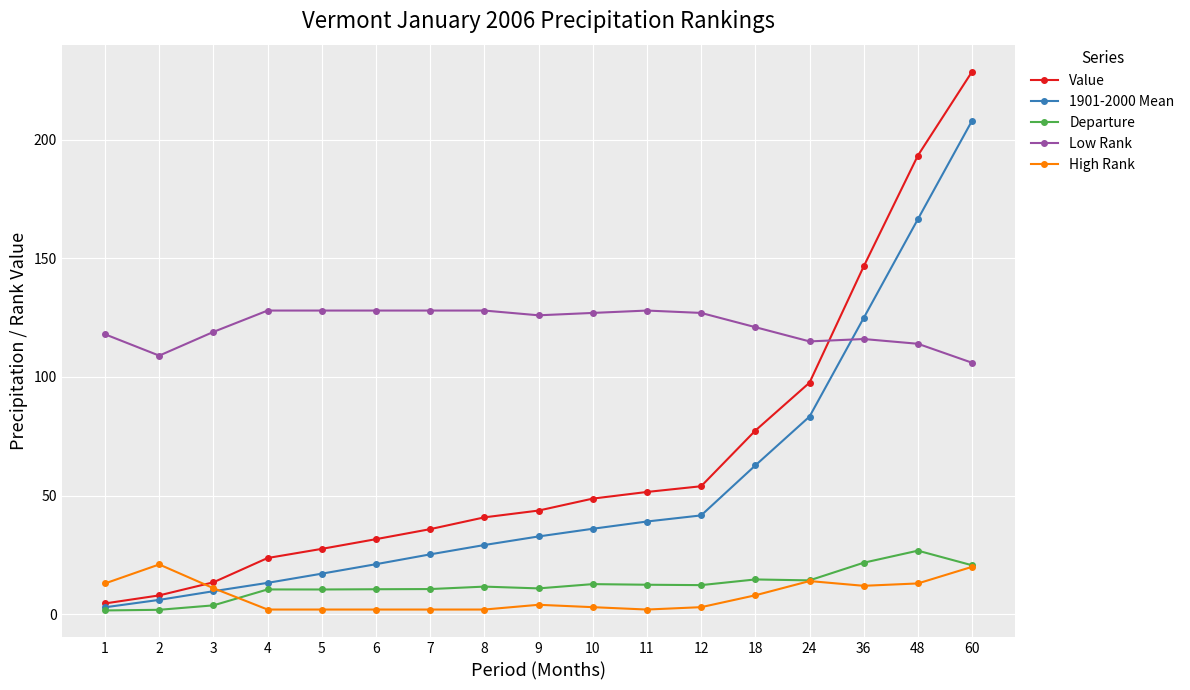

True or false: Value has a value of 48.8 at 10.

True